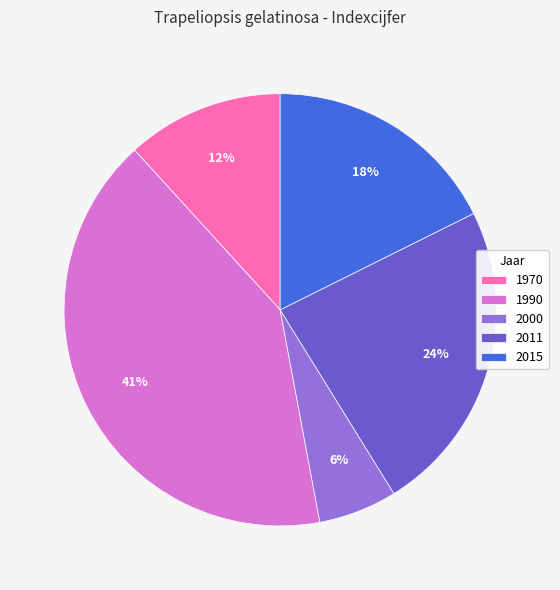

To the nearest percent, what is the difference between the 1990 and 1970 slice percentages?

29%